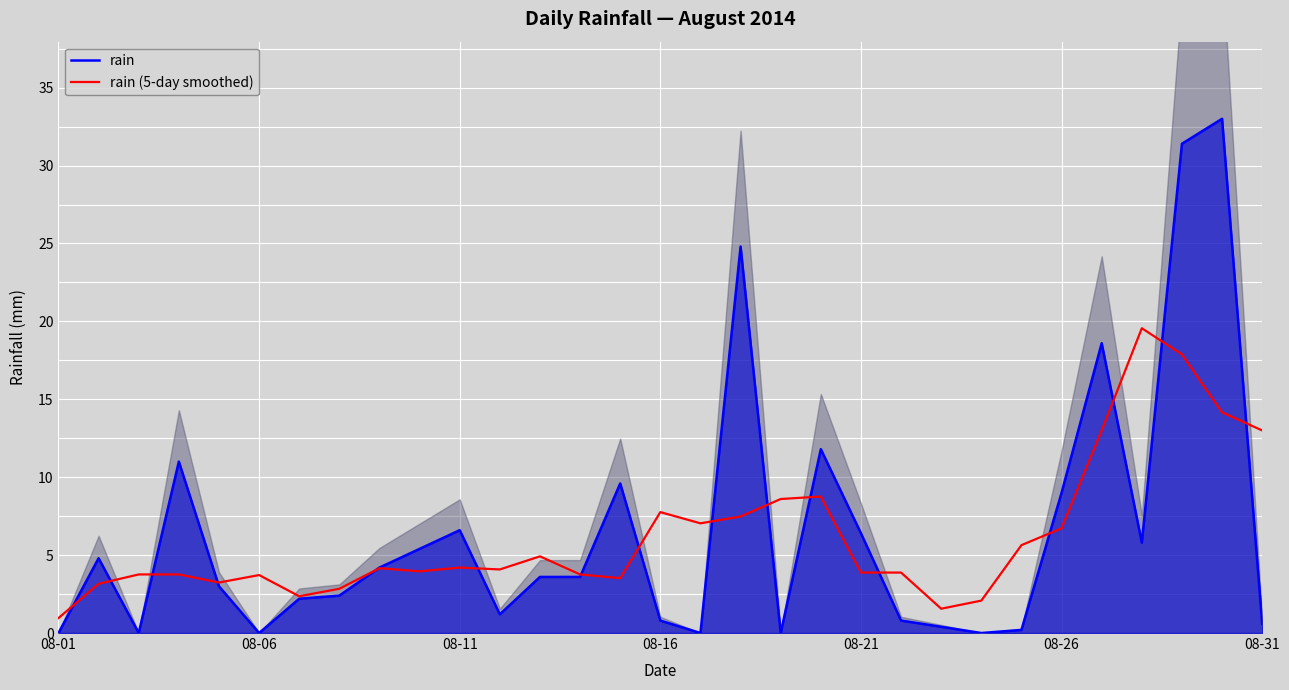

The rain (5-day smoothed) series shows 22.8 at 08-31. True or false?

False